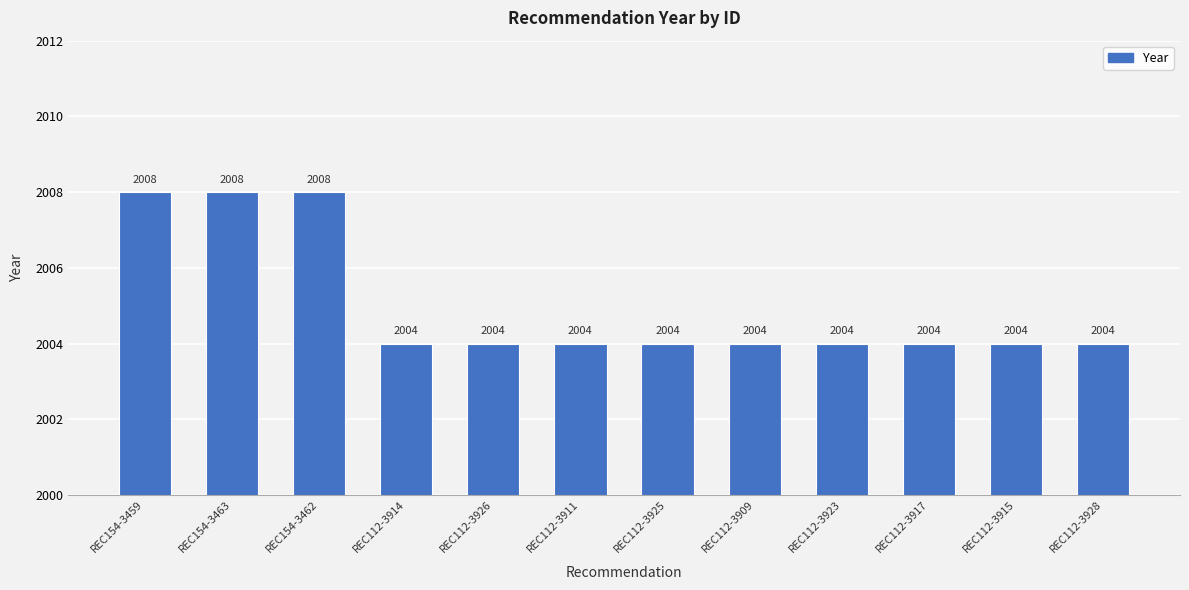

The value at REC154-3459 is 2008. True or false?

True